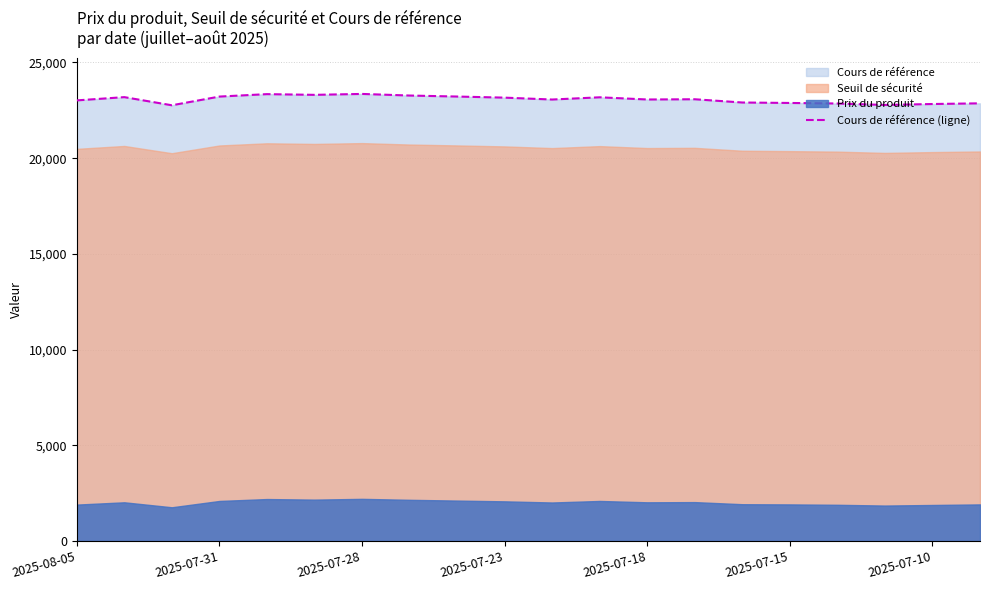

What is the average value?

23068.2